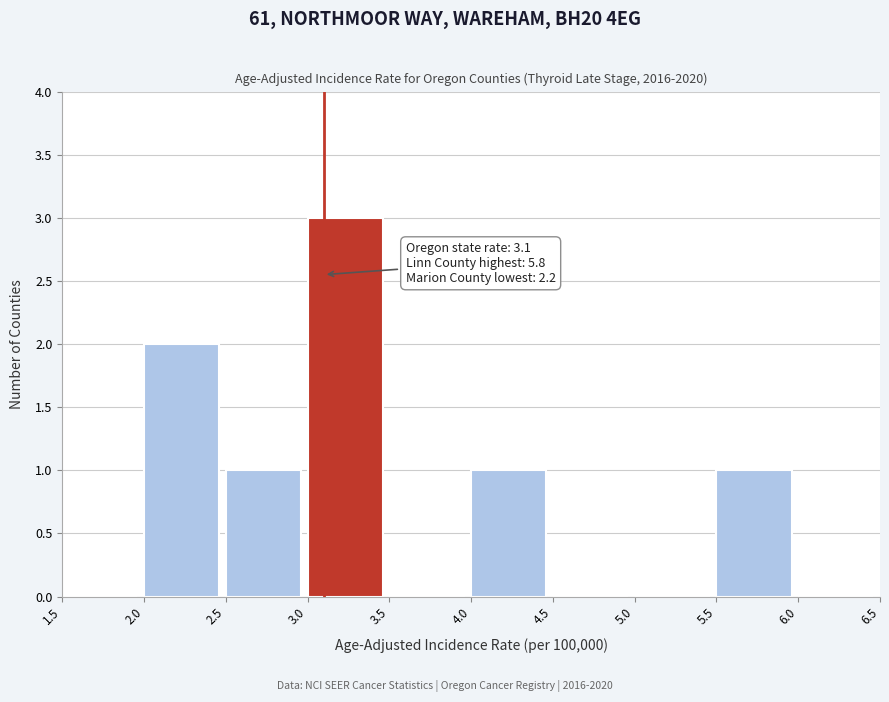

Which range on the x-axis has the tallest bar?

3.0 to 3.5